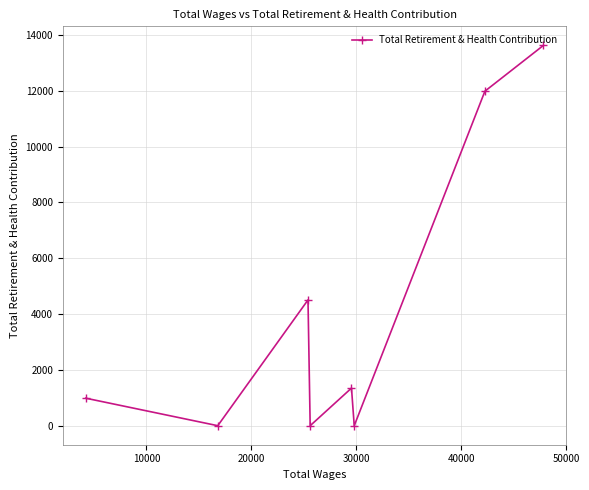

What is the value of the 4th point from the left?

0